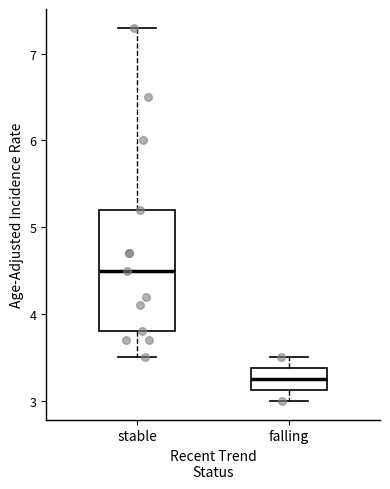

Where is the lower edge of the box for stable on the y-axis? The values are not printed on the chart, so give them approximately, as read against the axis.

3.8